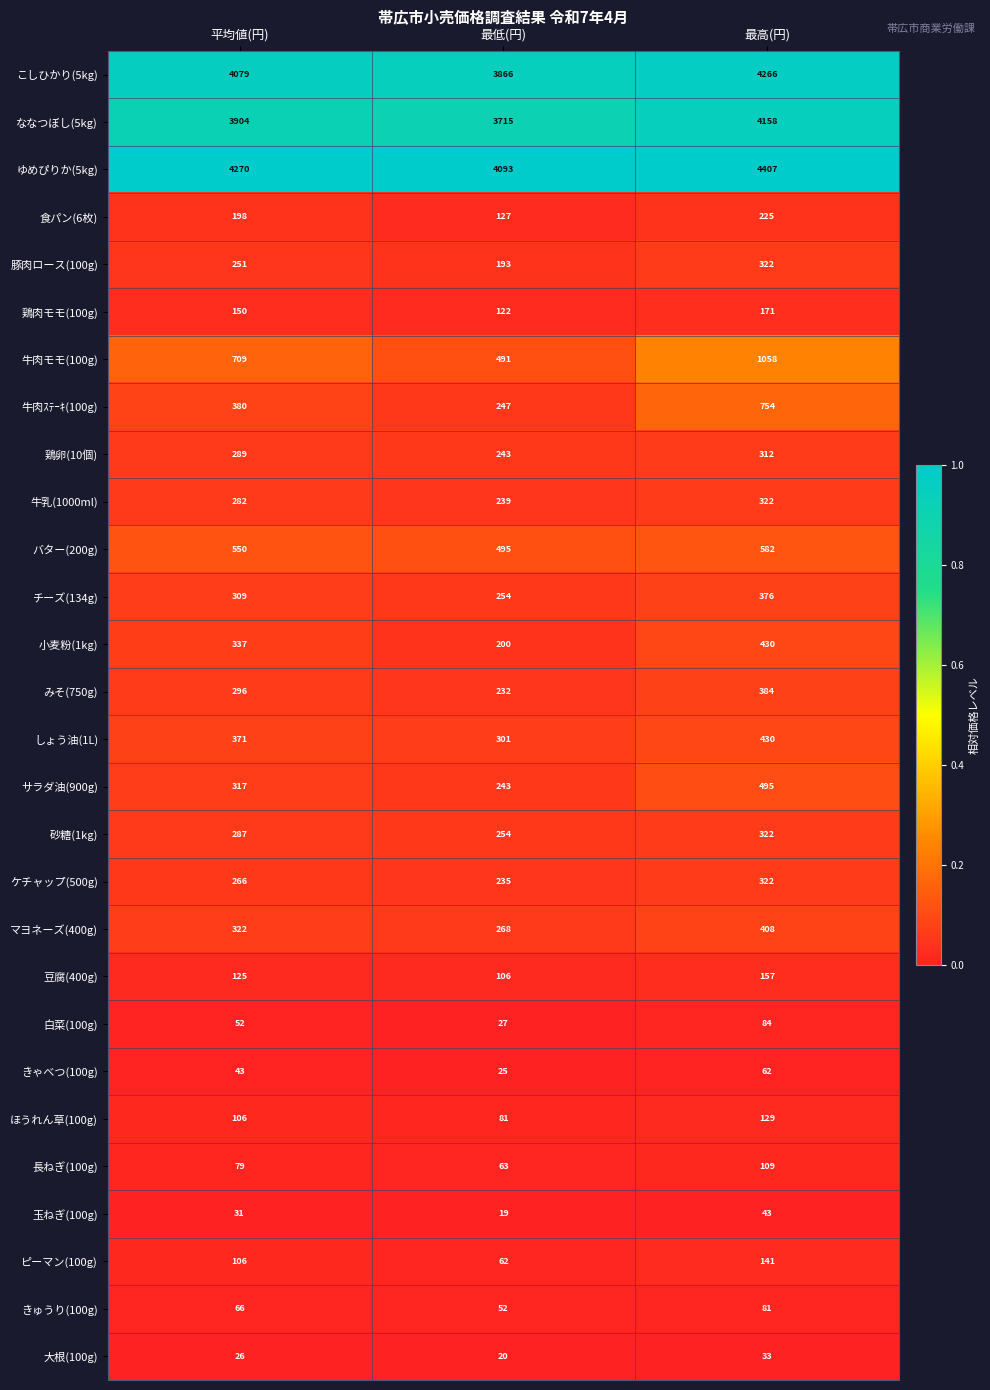

At how many categories does at least one series exceed 1884?

3